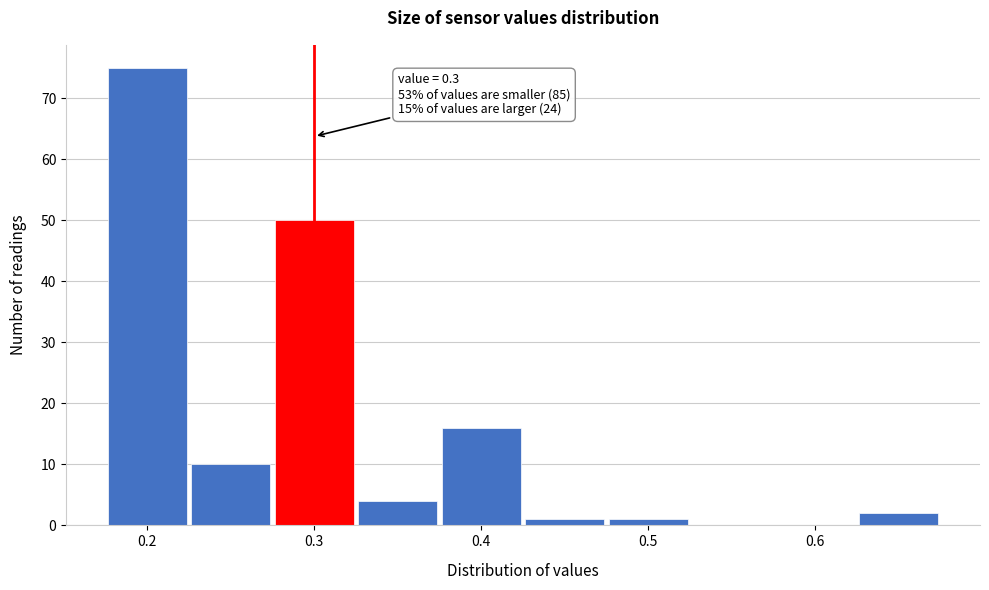

Which range on the x-axis has the tallest bar?

0.175 to 0.225